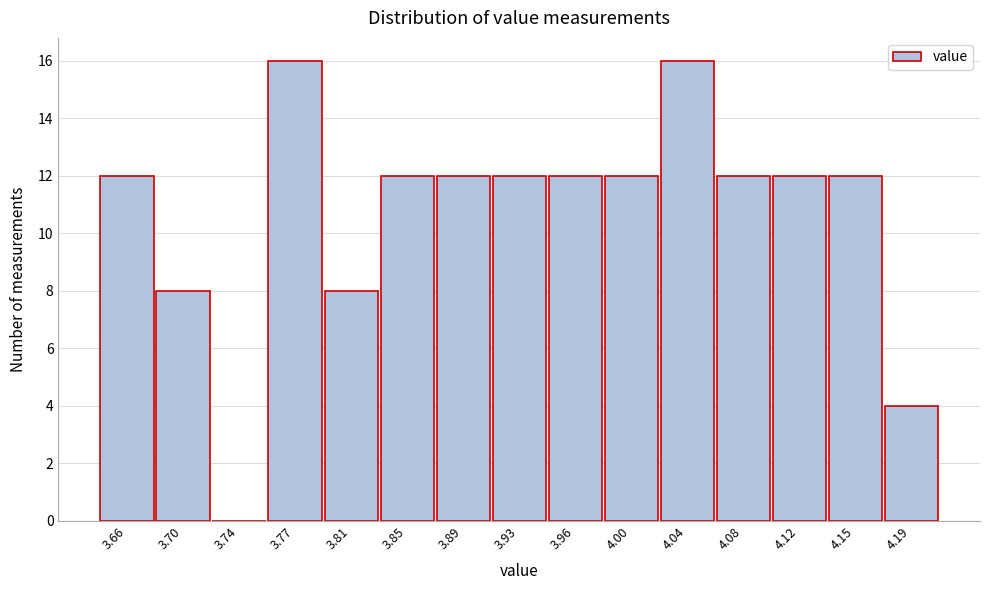

Is it true that the value at 4.19 is 4?

True